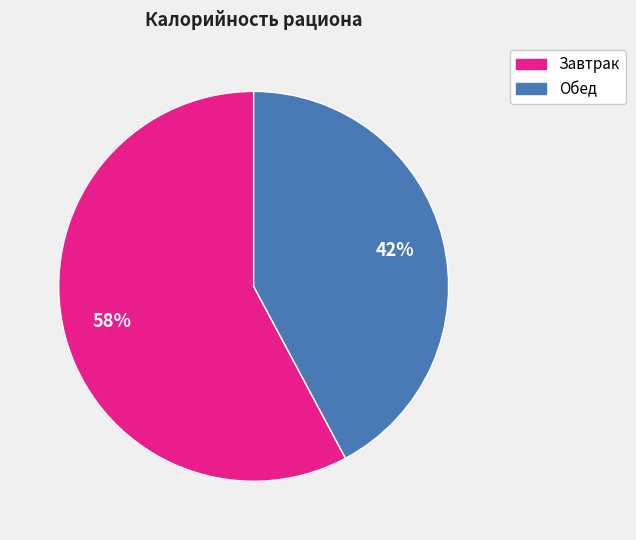

How many segments does this pie chart have?

2